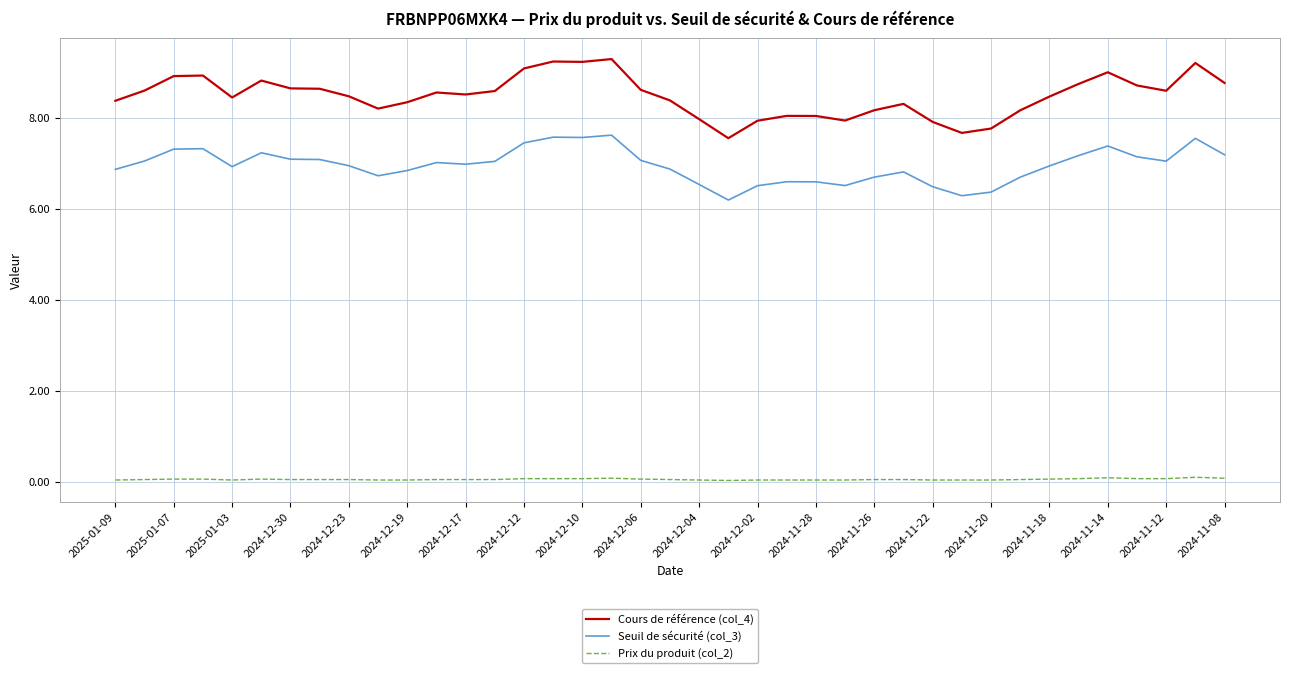

What is the highest value of the Cours de référence (col_4) series?

9.3